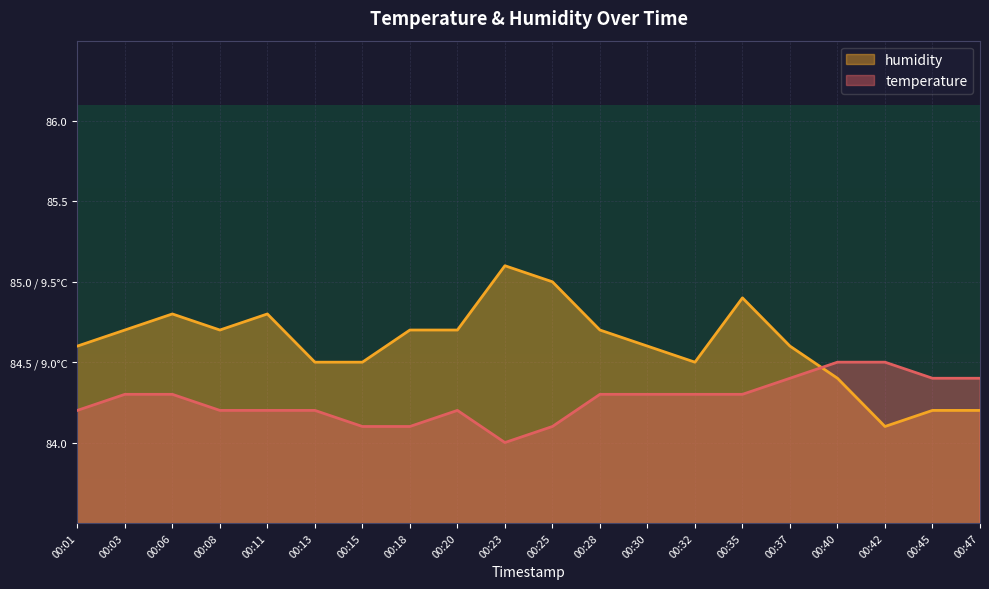

What is the spread (max minus min) of values at 00:06?

0.5